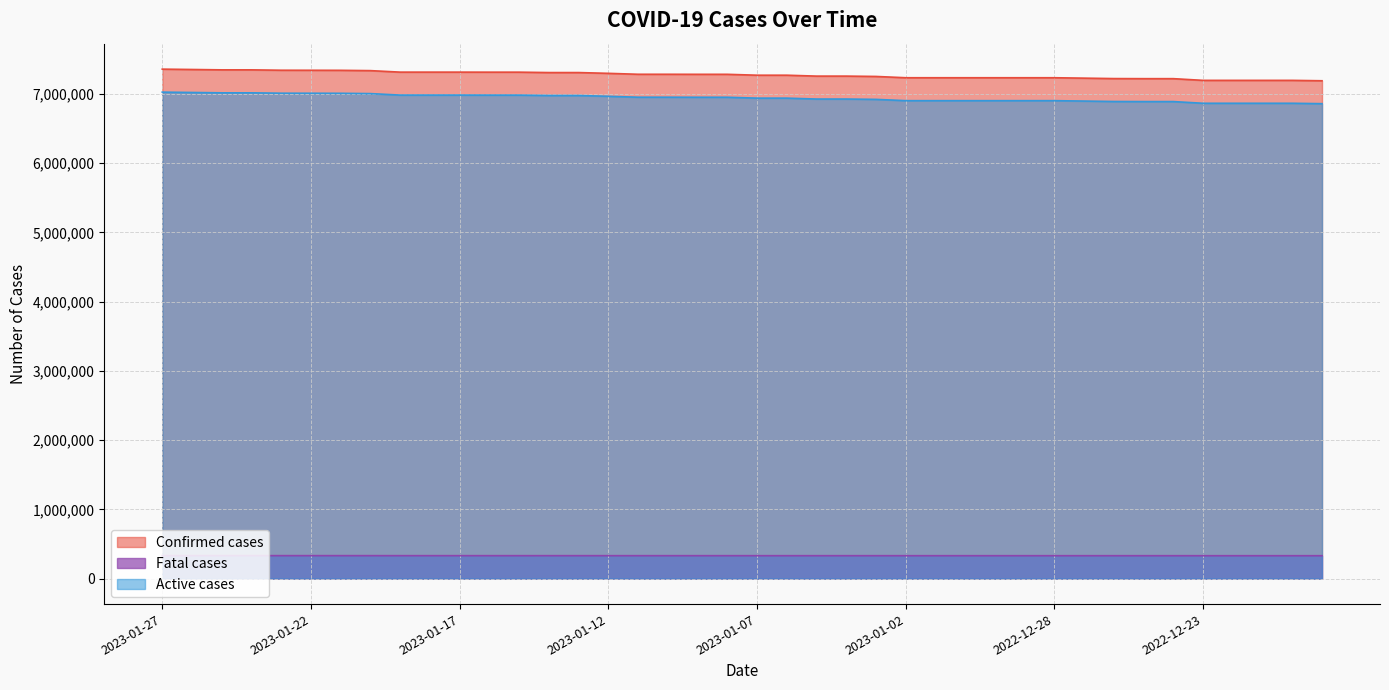

What is the difference between the maximum and minimum values in the Fatal cases series?

1282